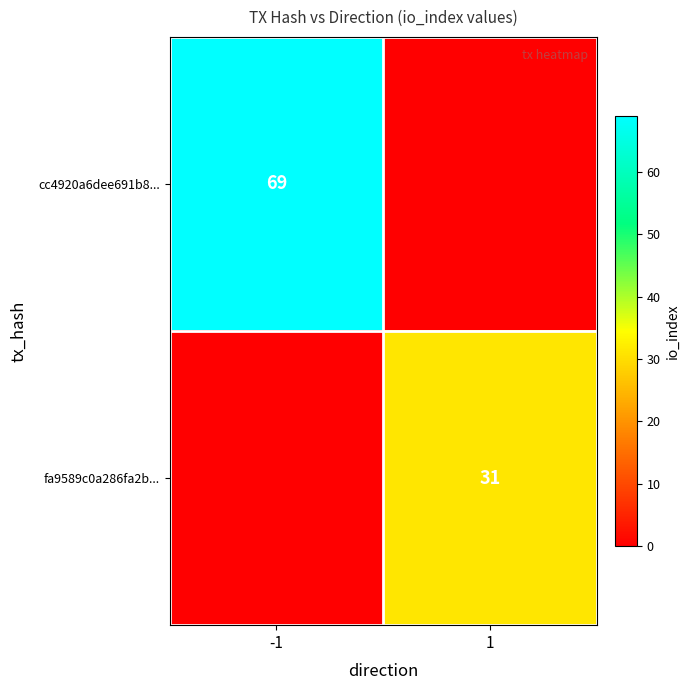

Is it true that cc4920a6dee691b8... equals 112 at -1?

False